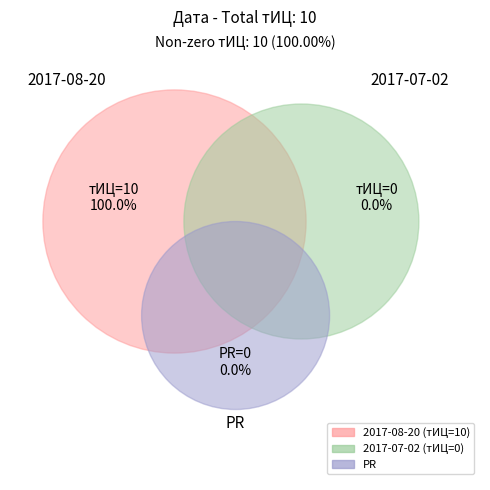

Which series changed the most between 2017-08-20 and 2017-07-02?

тИЦ